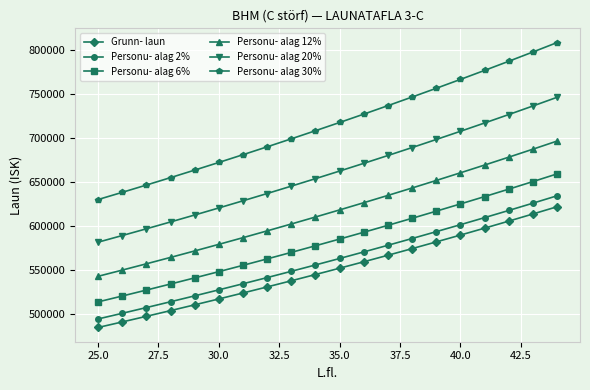

Which series has the largest range (max minus min)?

Personu- alag 30%